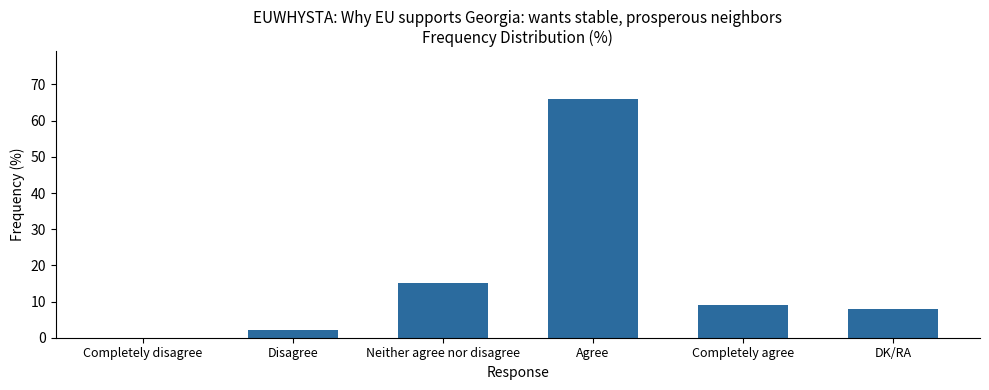

How many distinct data groups are displayed?

1